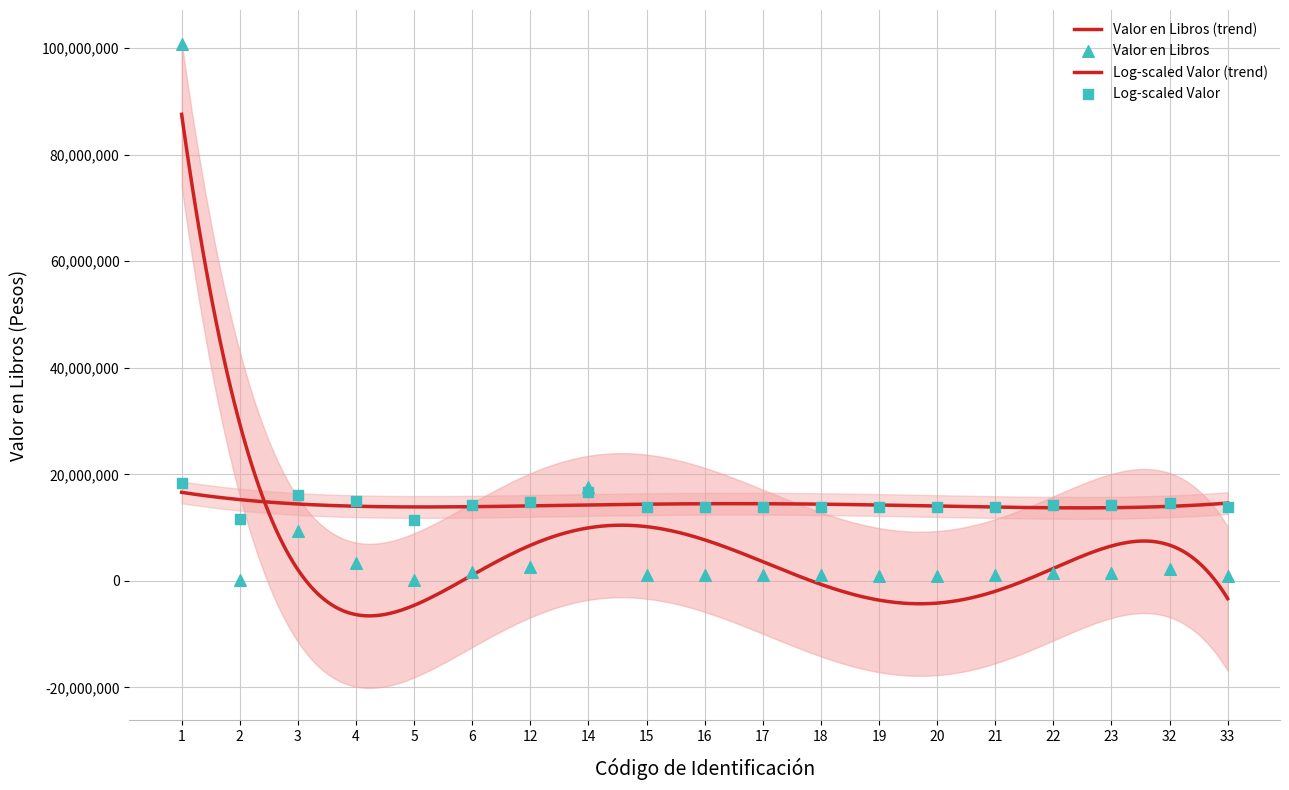

What is the change in value from 12 to 33?

-1520619.5